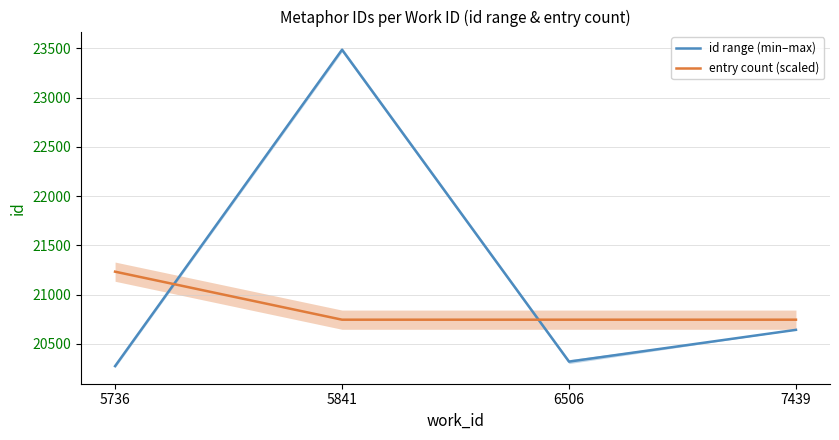

True or false: id range (min–max) and entry count (scaled) intersect in this chart.

True